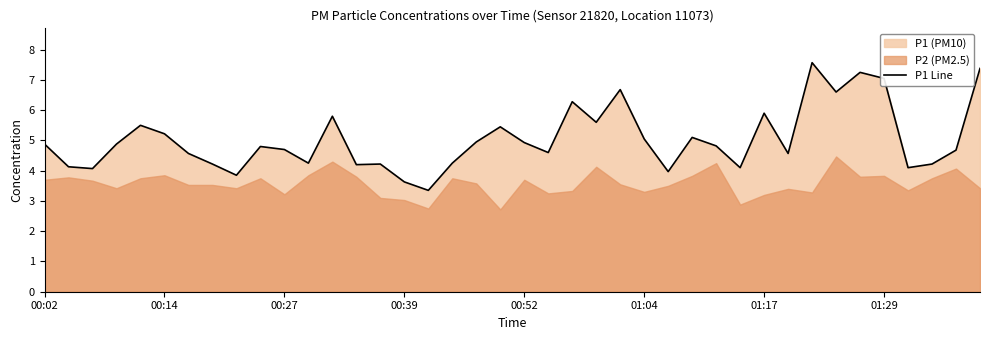

Where is the data nearest to the value 5?

18